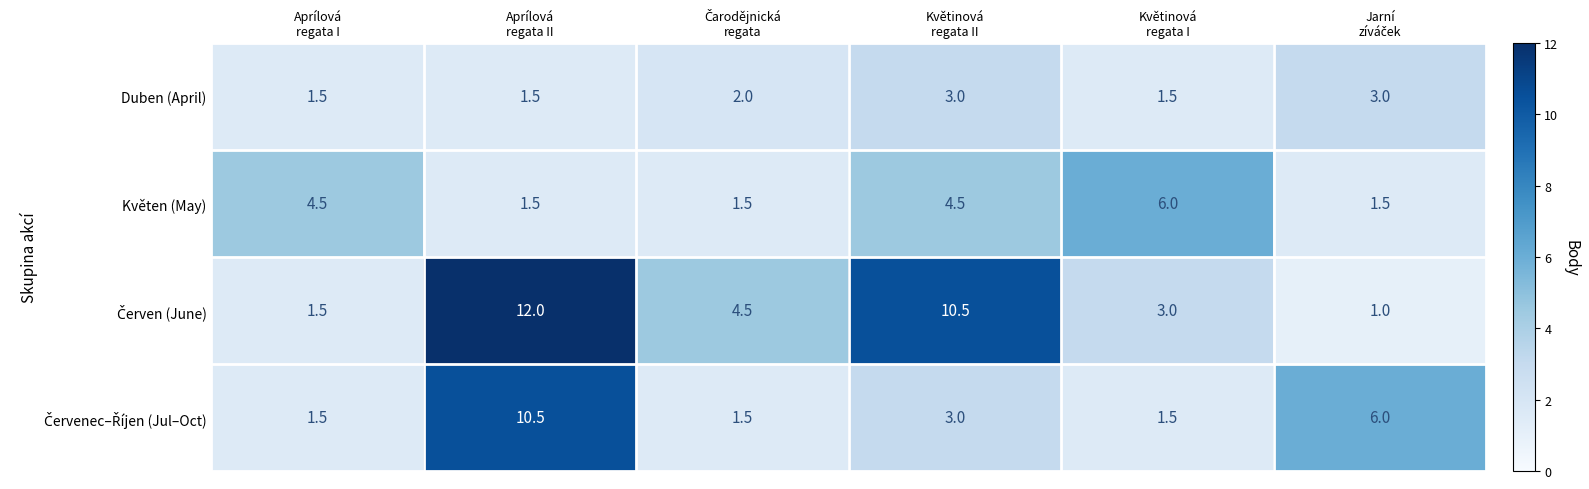

What is the difference between the second highest and minimum values in the Květen (May) series?

3.0